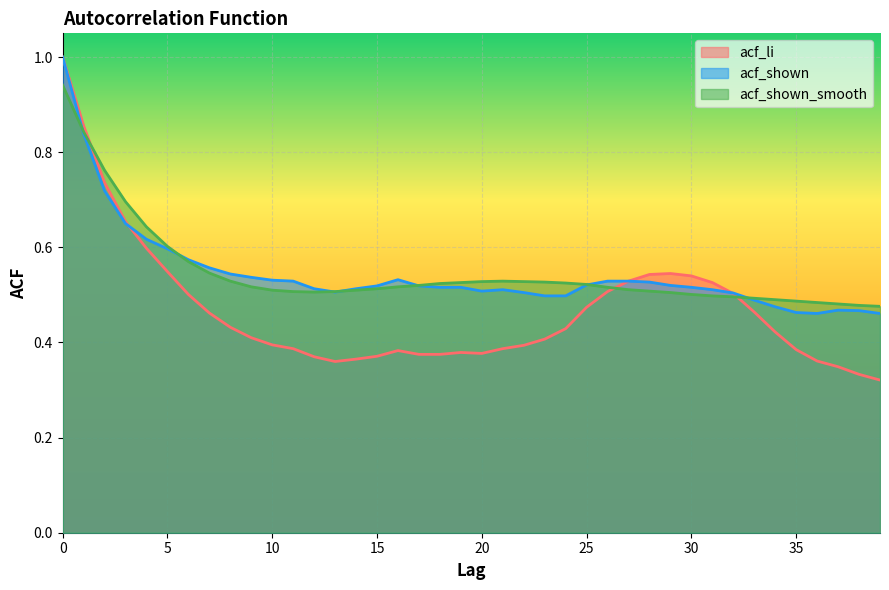

What is the difference between the second highest and minimum values in the acf_li series?

0.5